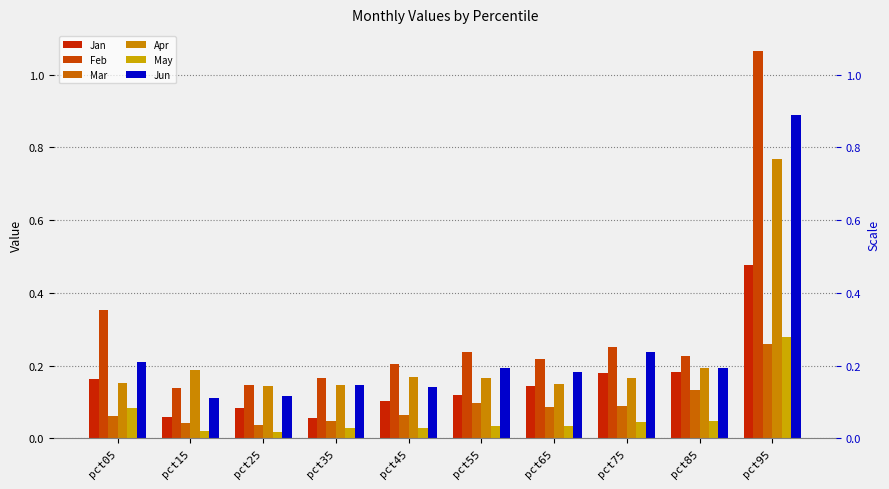

Which category has the highest value across all series?

pct95